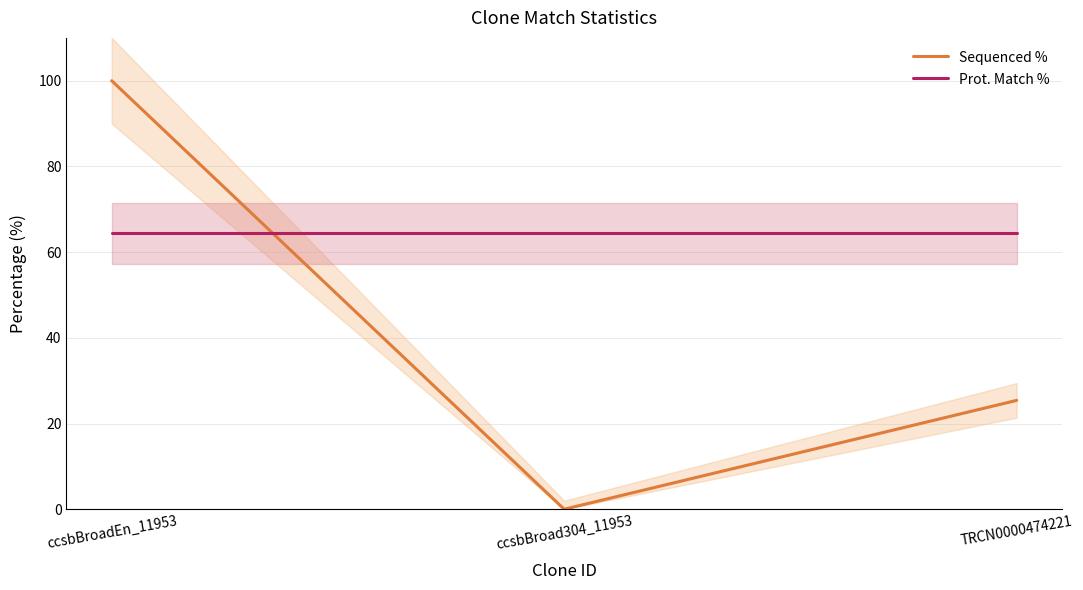

Reading left to right, list all the values displayed in this chart.

Sequenced %: ccsbBroadEn_11953=100.0	ccsbBroad304_11953=0.0	TRCN0000474221=25.4
Prot. Match %: ccsbBroadEn_11953=64.4	ccsbBroad304_11953=64.4	TRCN0000474221=64.4